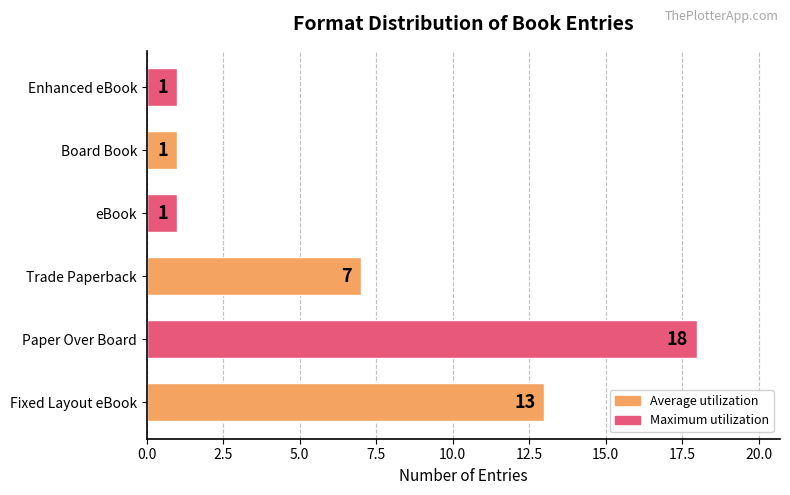

What is the sum of the values at Fixed Layout eBook and eBook?

14